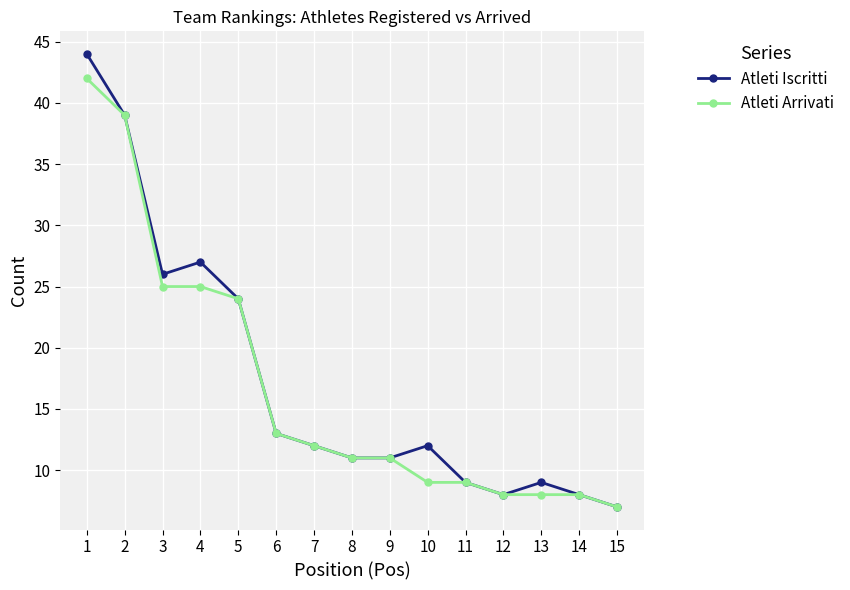

Reading right to left, list all the values displayed in this chart.

Atleti Iscritti: 7	8	9	8	9	12	11	11	12	13	24	27	26	39	44
Atleti Arrivati: 7	8	8	8	9	9	11	11	12	13	24	25	25	39	42